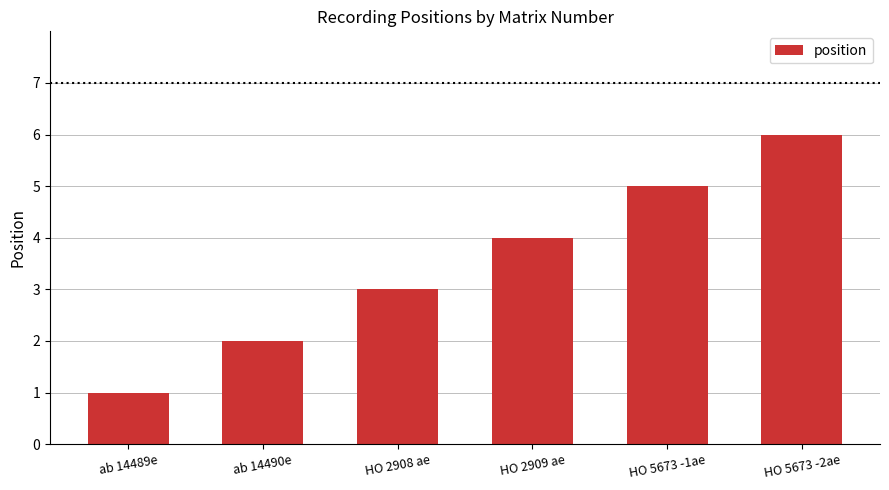

List the labels in order of value, smallest first.

ab 14489e, ab 14490e, HO 2908 ae, HO 2909 ae, HO 5673 -1ae, HO 5673 -2ae